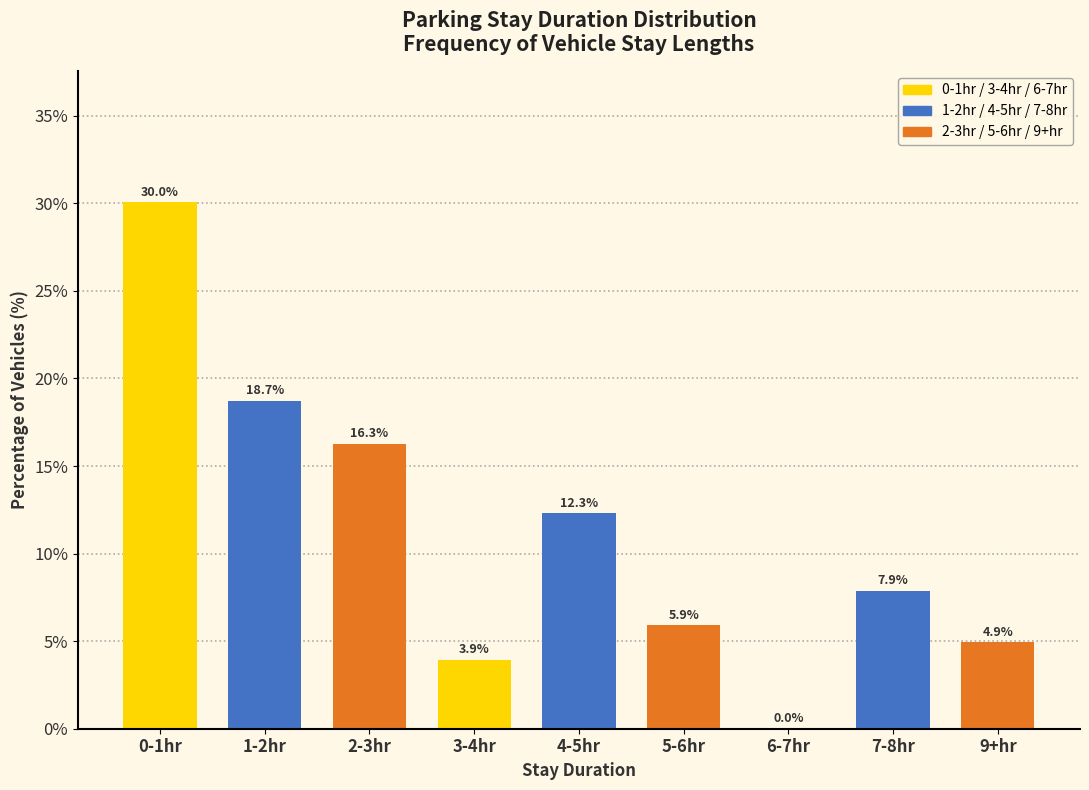

Reading right to left, list all the values displayed in this chart.

9+hr=4.9	7-8hr=7.9	6-7hr=0.0	5-6hr=5.9	4-5hr=12.3	3-4hr=3.9	2-3hr=16.3	1-2hr=18.7	0-1hr=30.0